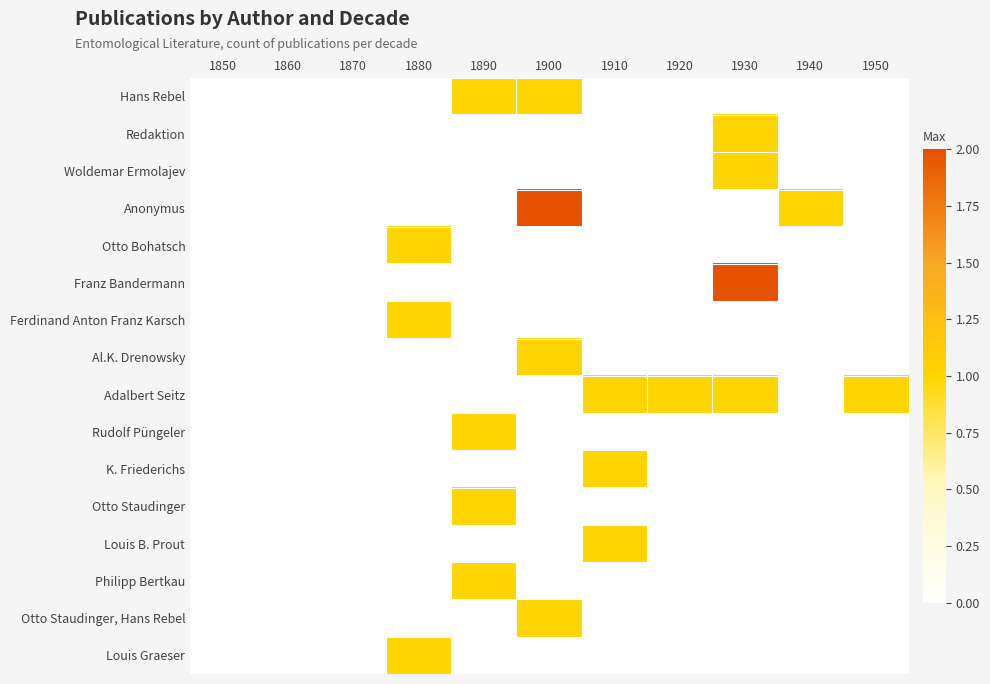

Is the value of Philipp Bertkau at 1860 greater than the value of Otto Staudinger, Hans Rebel at 1870?

No